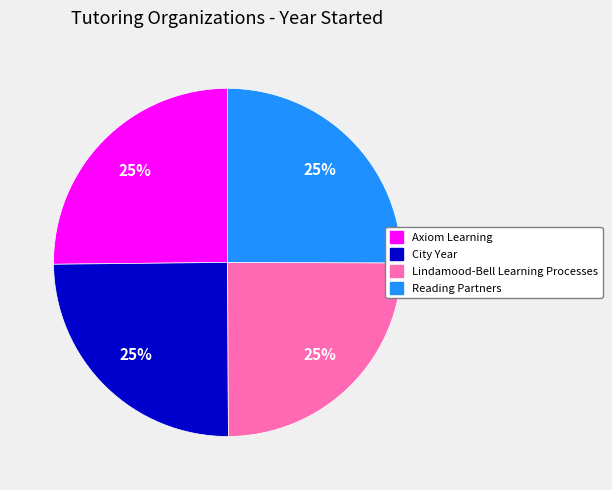

Does any single category account for the majority?

No